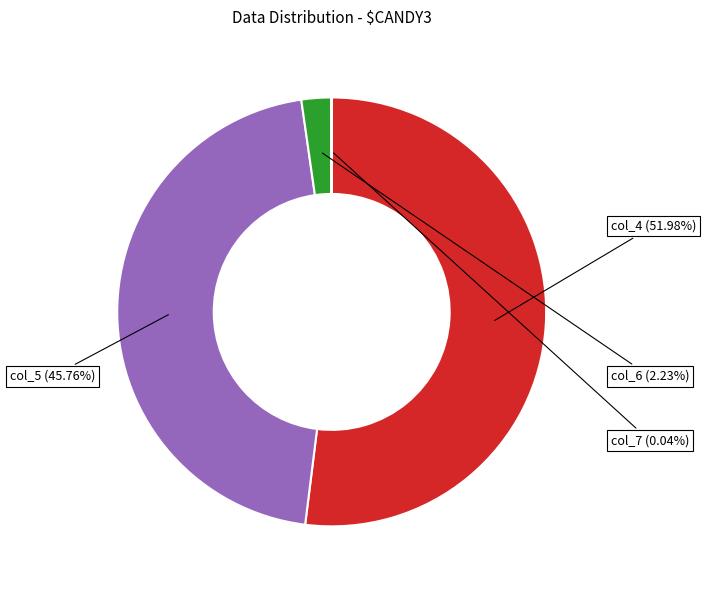

Is there a majority slice in this chart?

Yes